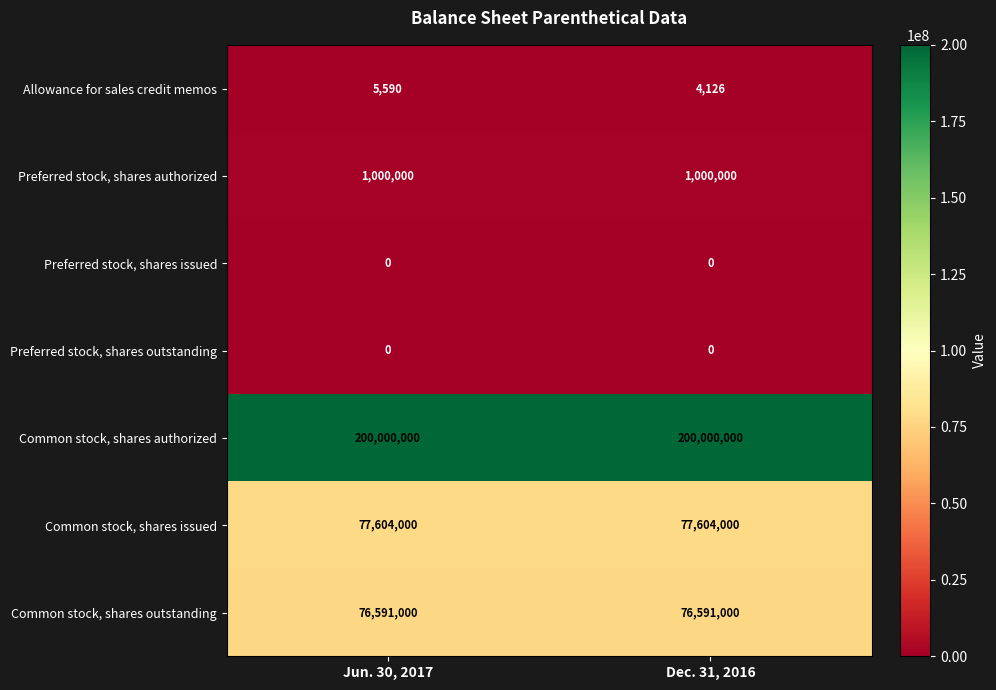

True or false: Common stock, shares outstanding has a value of 76591000 at Jun. 30, 2017.

True